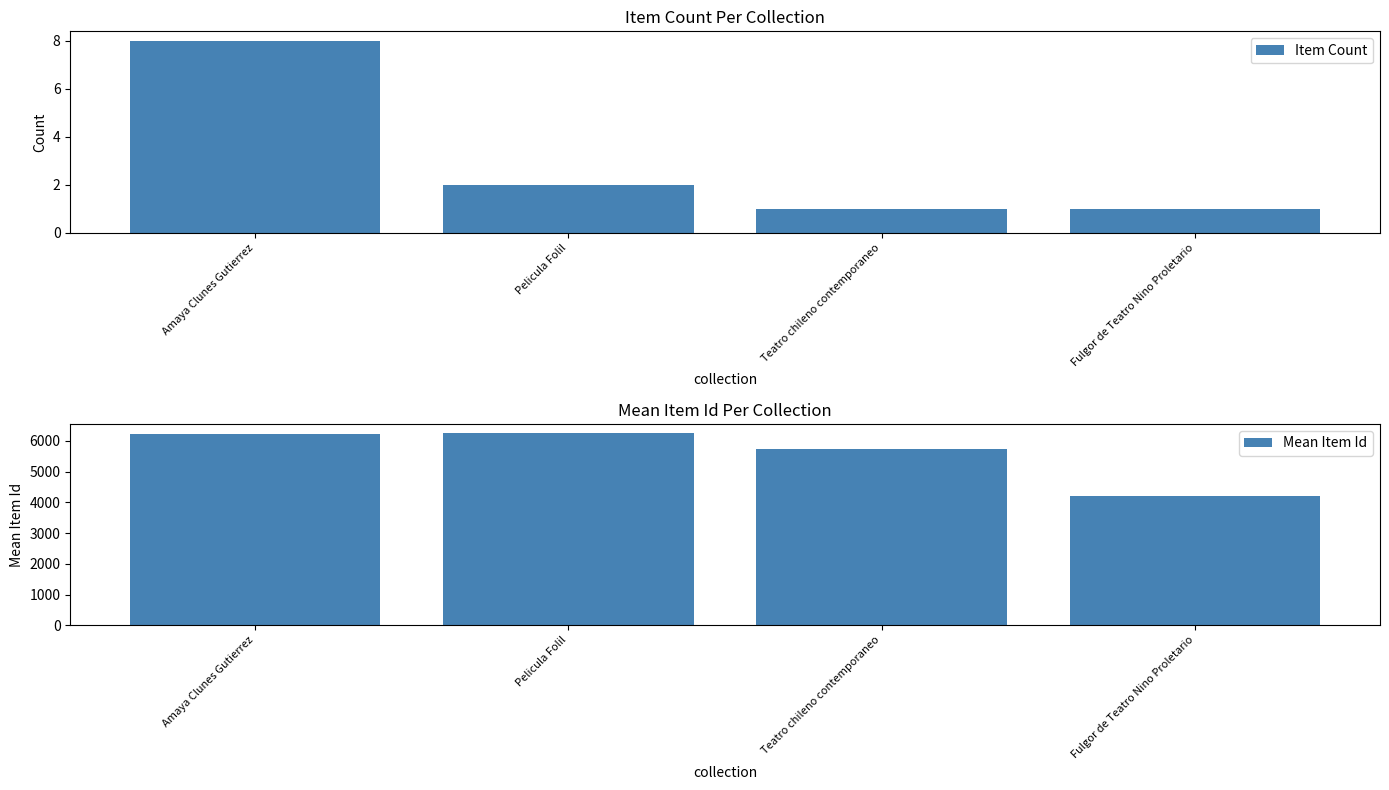

Reading left to right, extract all data points from this chart.

Item Count: 8	2	1	1
Mean Item Id: 6206	6240	5735	4208